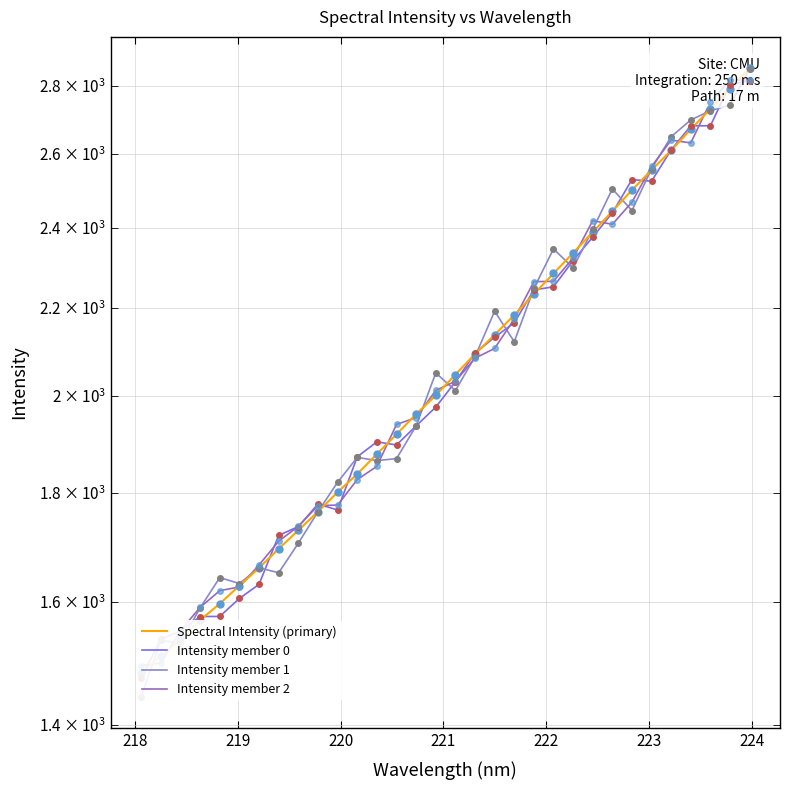

Which series has the largest total across all categories?

Intensity member 1